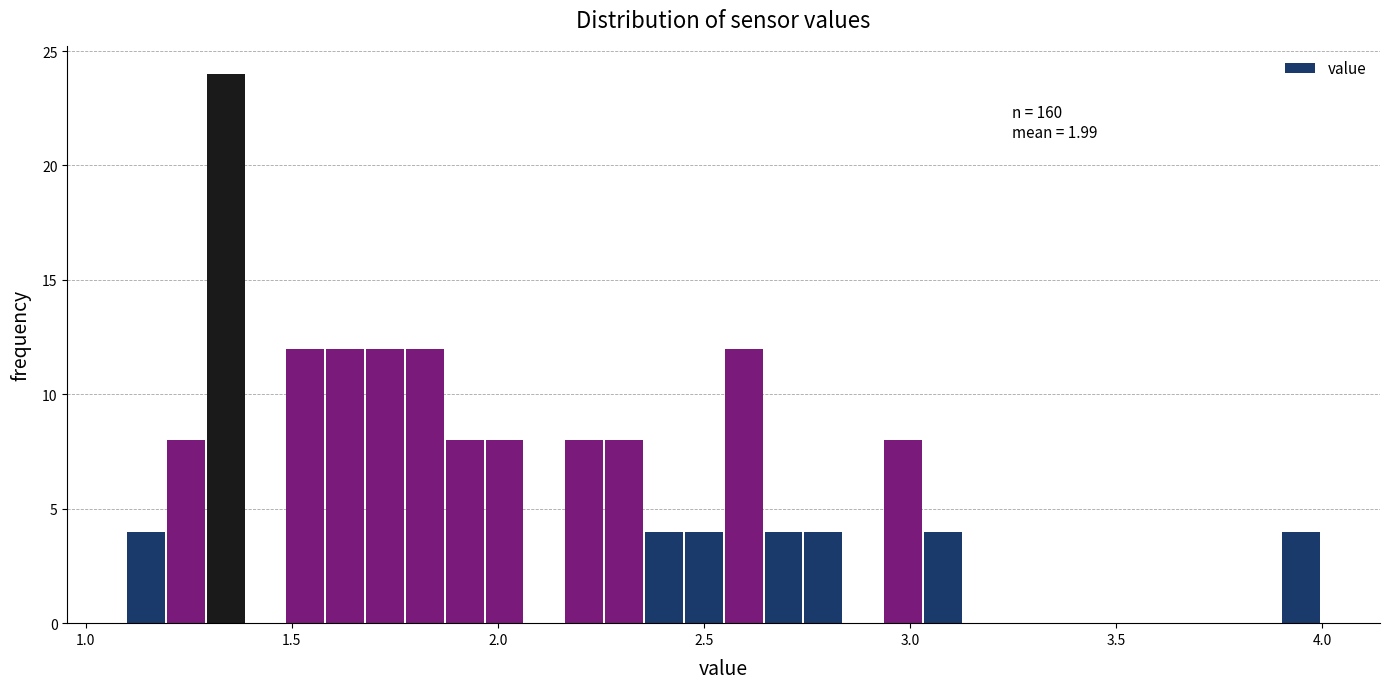

Read against the x-axis, roughly where is the centre of the tallest bar?

1.35